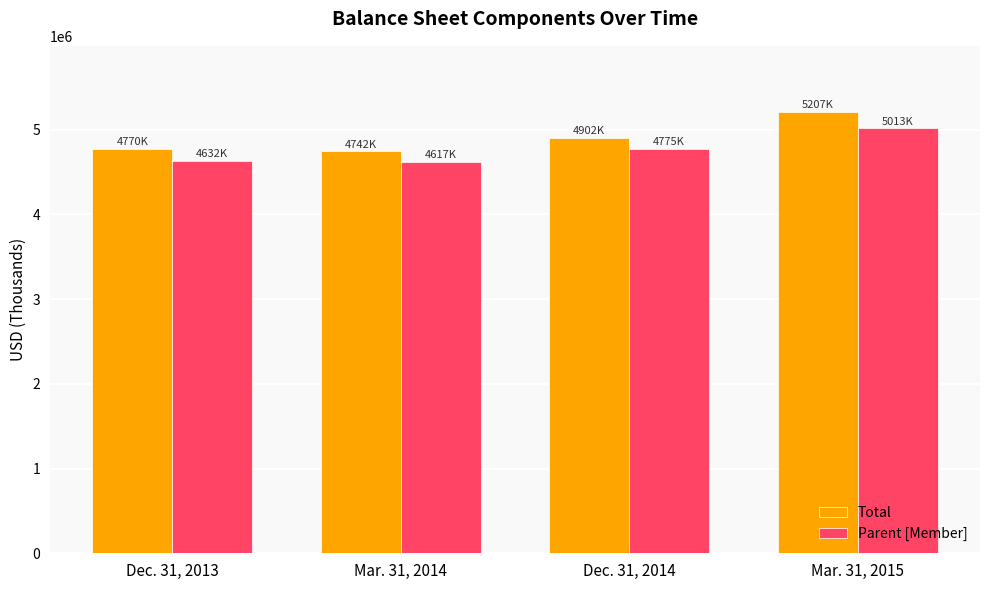

What is the total value across all series at Dec. 31, 2013?

9401943